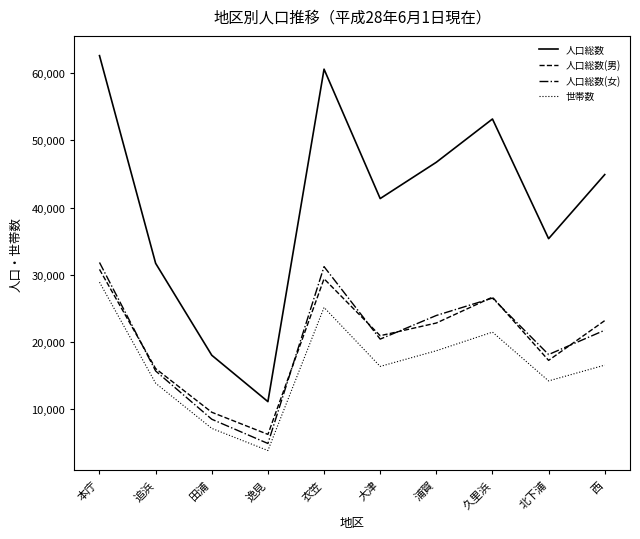

What is the difference between the 人口総数(女) values at 田浦 and 西?

13251